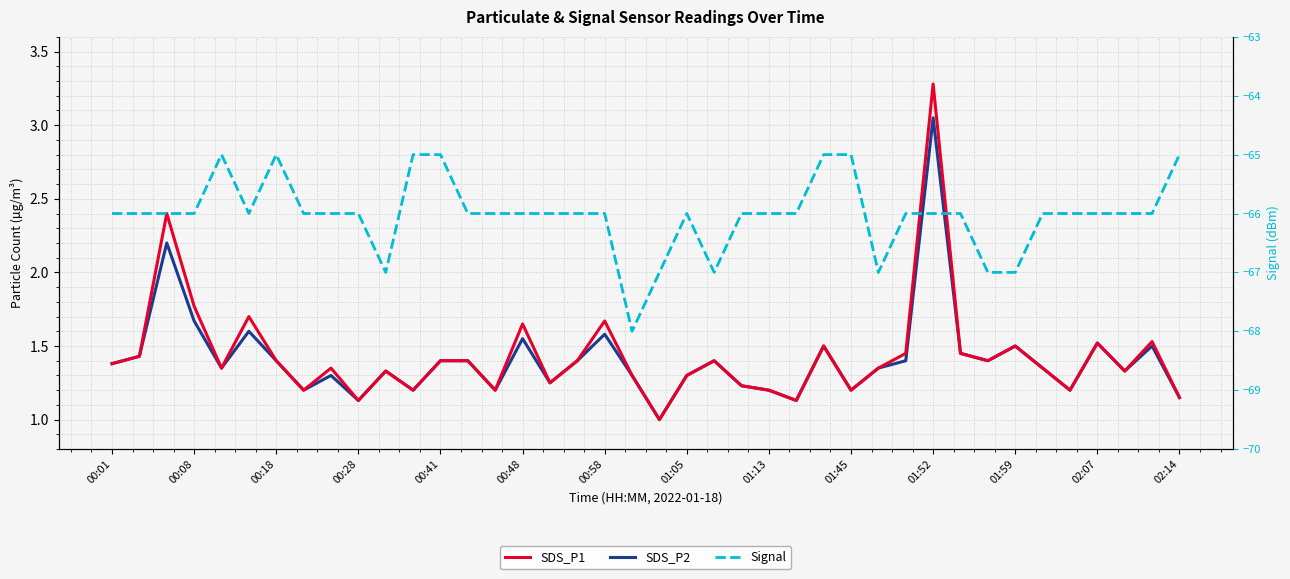

Which category has the lowest value in the SDS_P1 series?

20